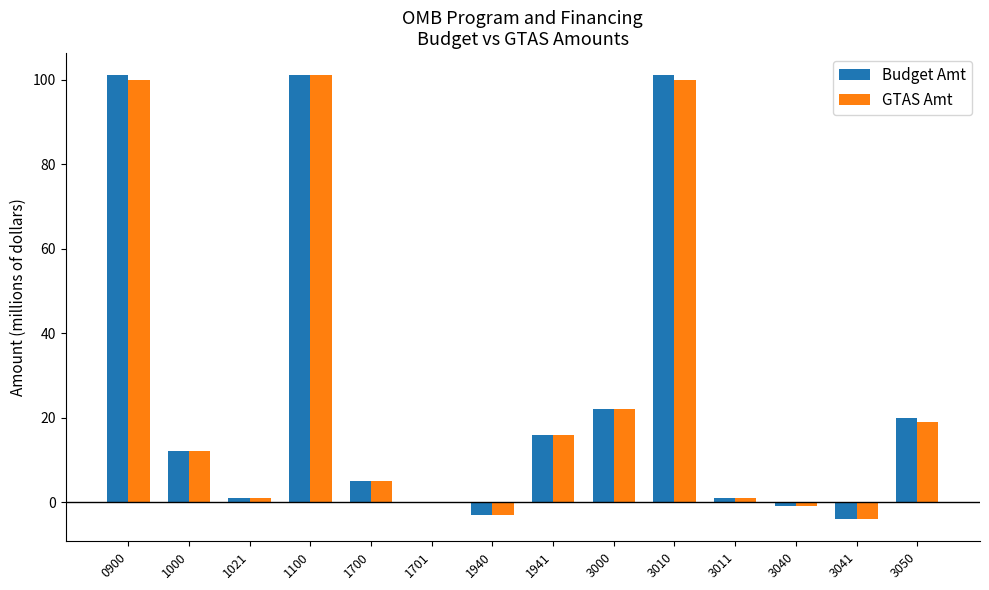

What is the sum of all Budget Amt values?

372